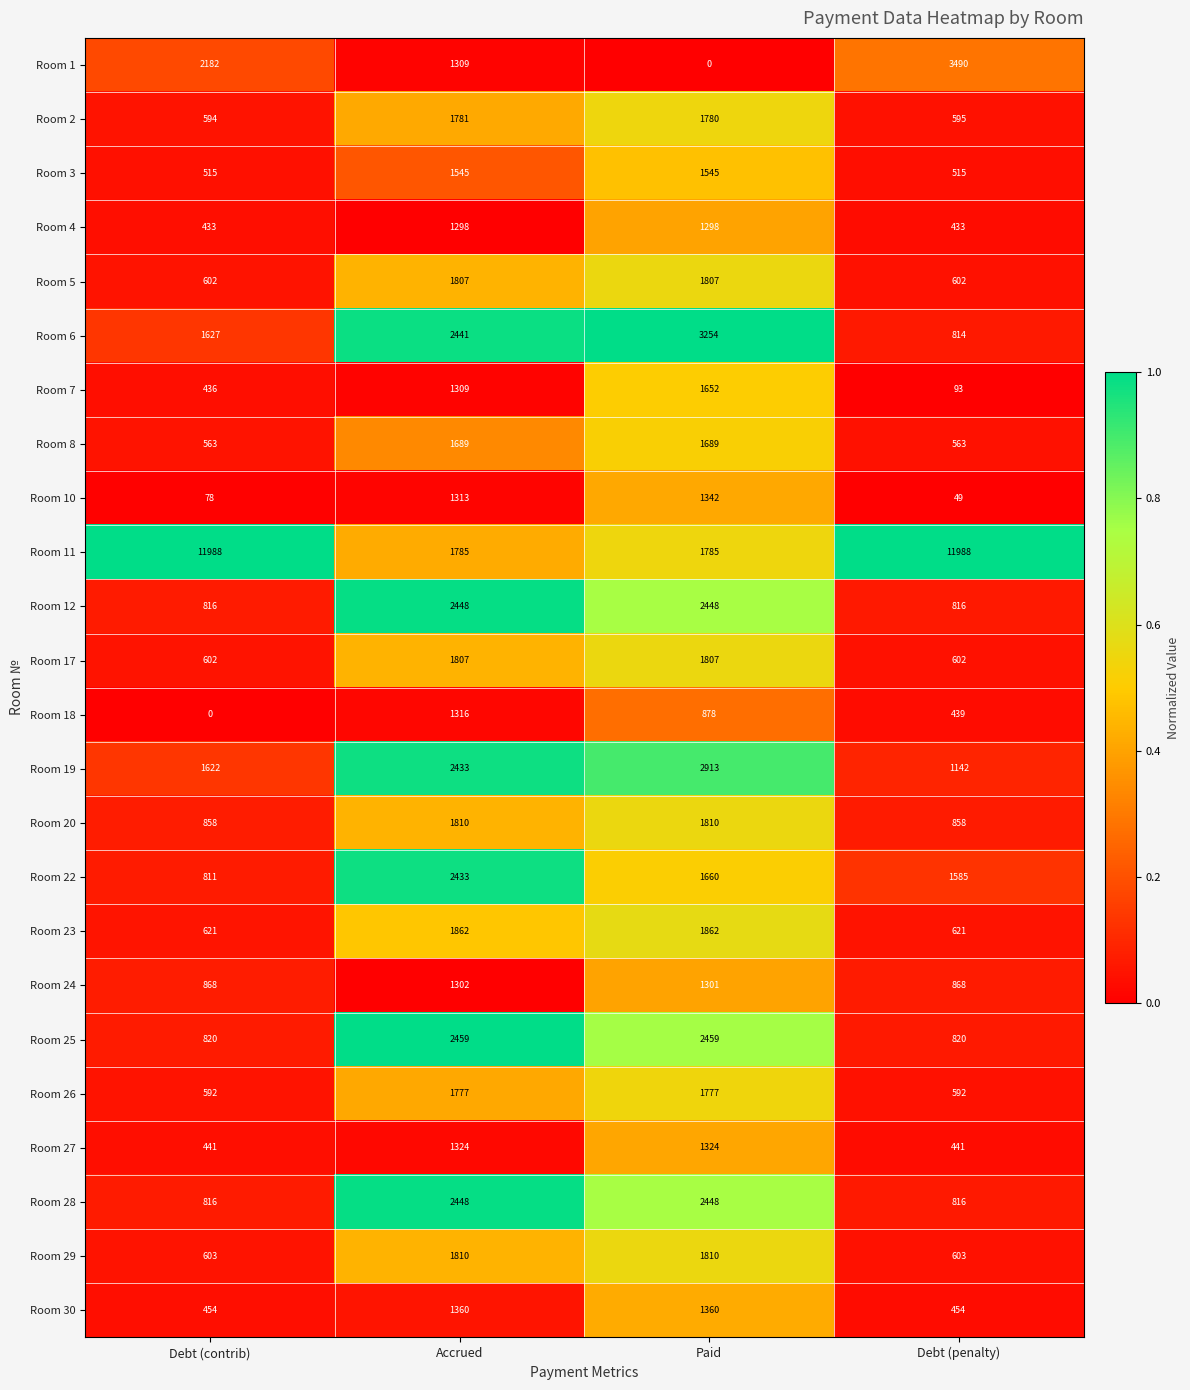

What is the maximum value for Room 3?

1545